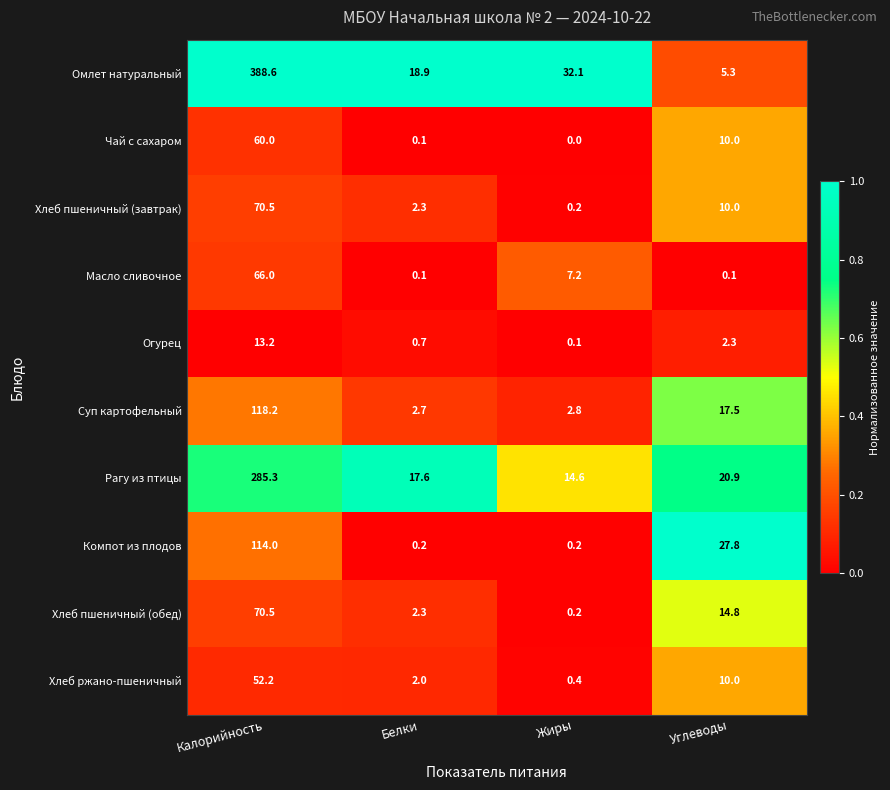

What is the average value of the Чай с сахаром series?

17.5